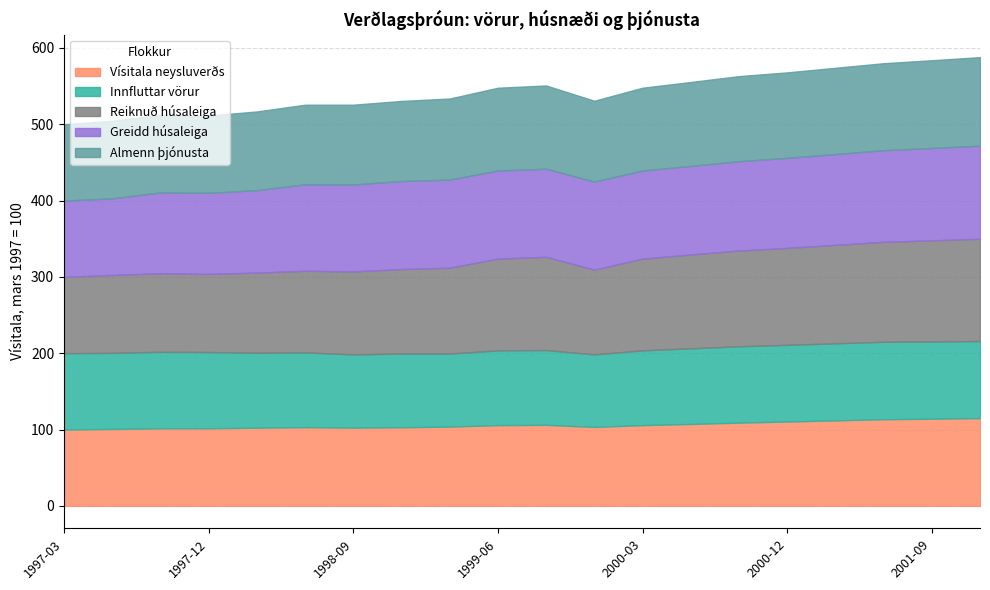

The Innfluttar vörur series shows 100.3 at 1997-09. True or false?

True